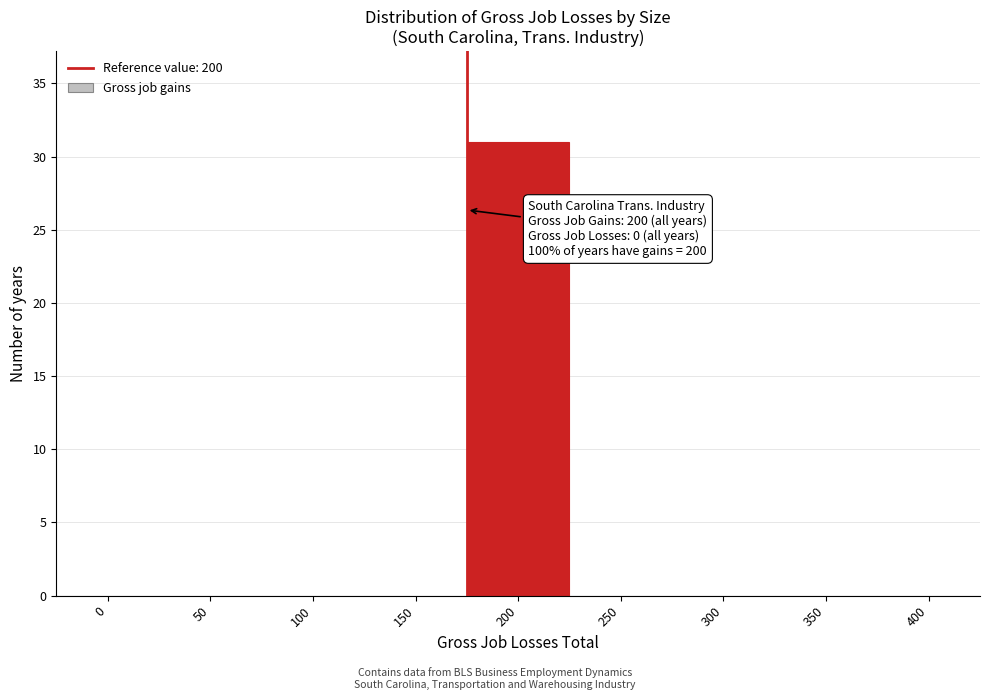

Reading right to left, list all the values displayed in this chart.

400=0	350=0	300=0	250=0	200=31	150=0	100=0	50=0	0=0